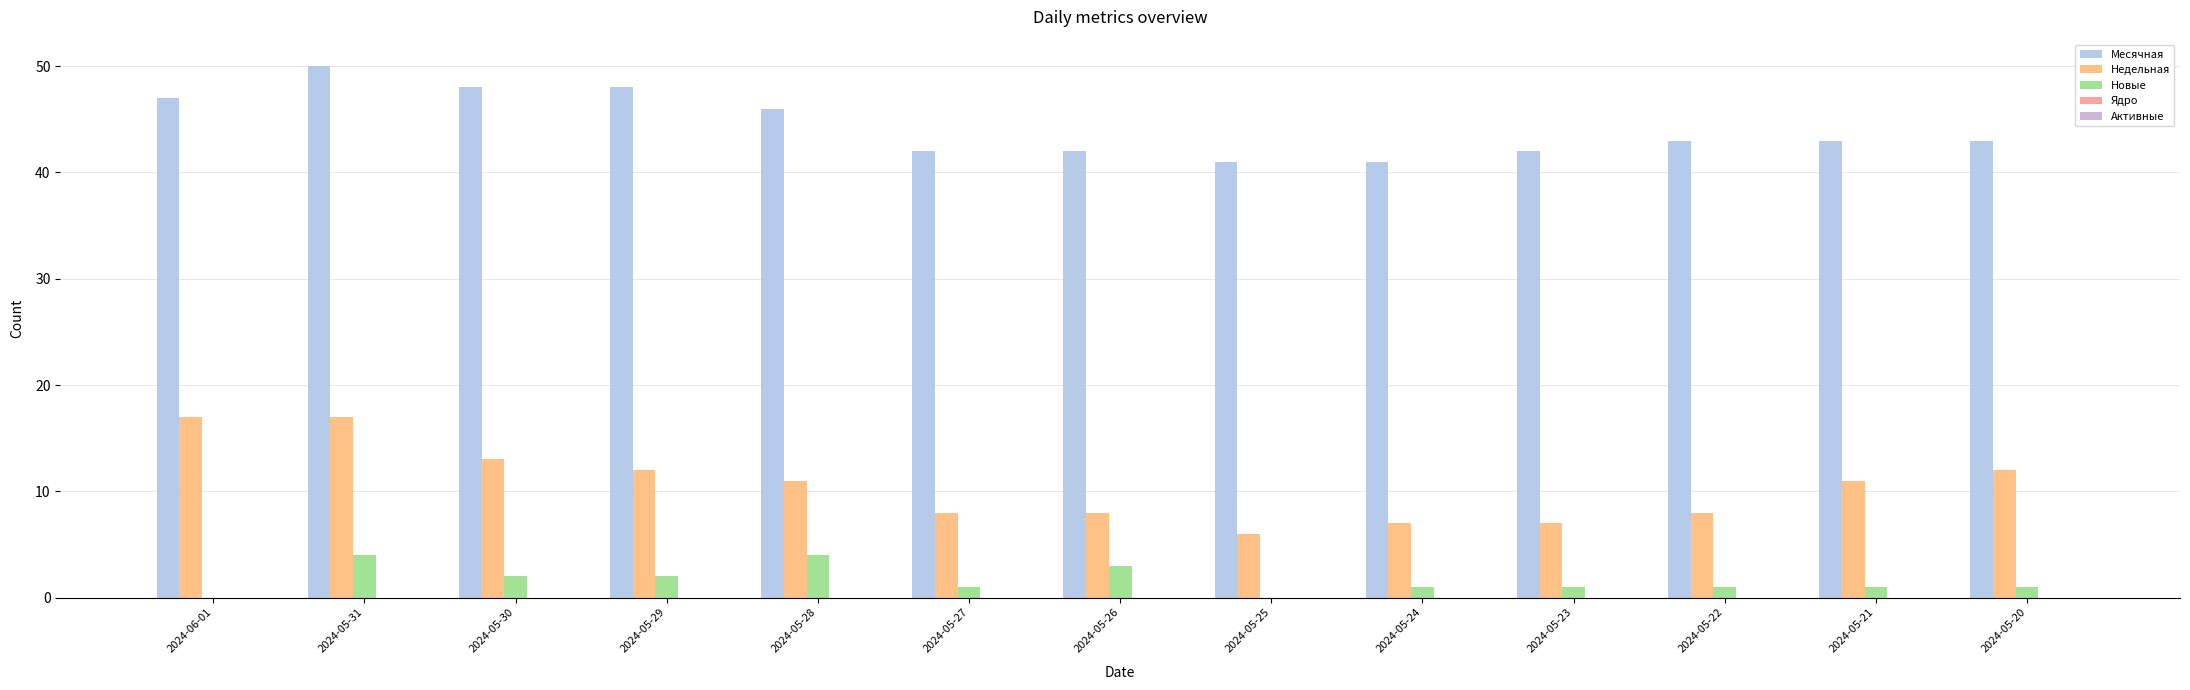

What is the total value across all series at 2024-05-31?

71